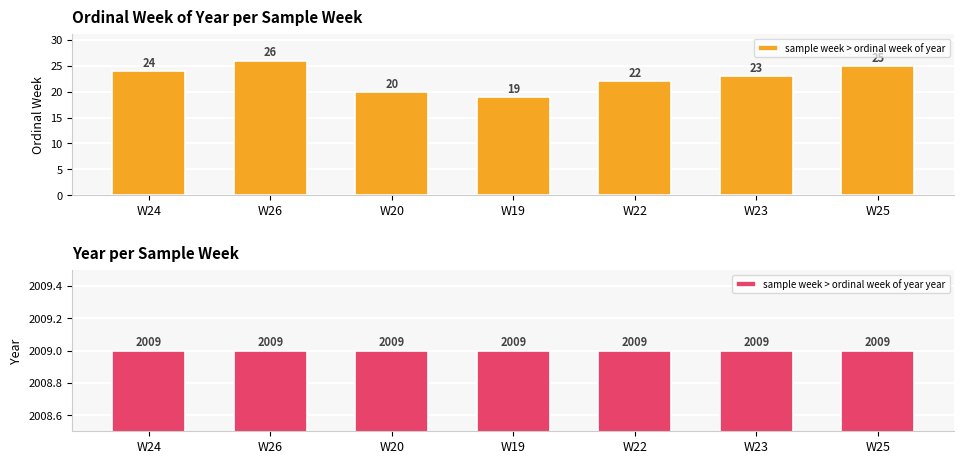

Which series has the largest total across all categories?

sample week > ordinal week of year year